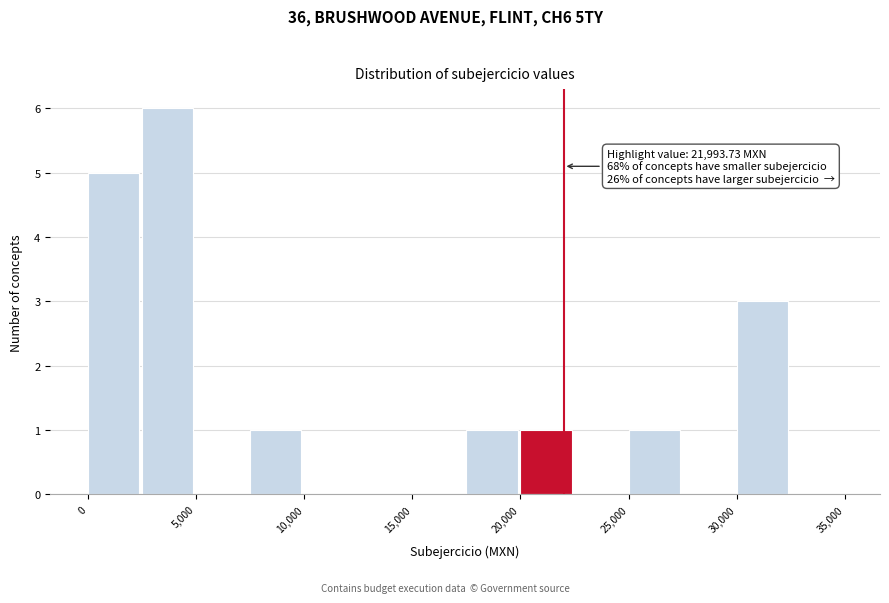

Which range on the x-axis has the tallest bar?

2500 to 5000